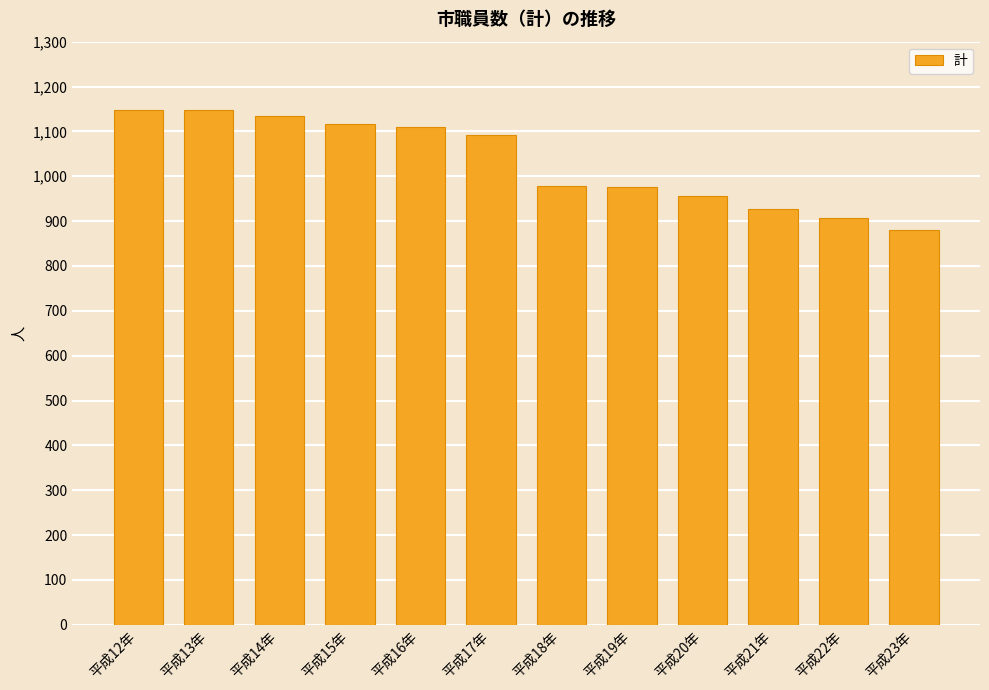

What is the smallest value displayed?

881